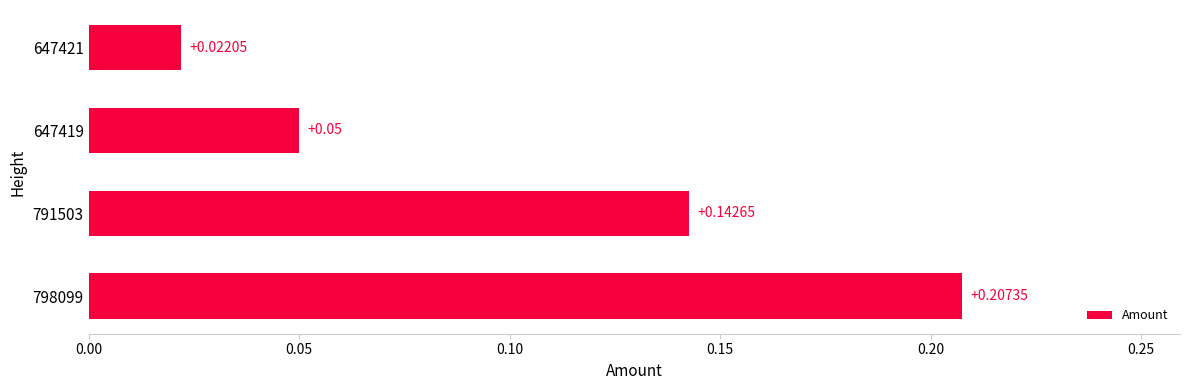

List the labels in order of value, largest first.

798099, 791503, 647419, 647421